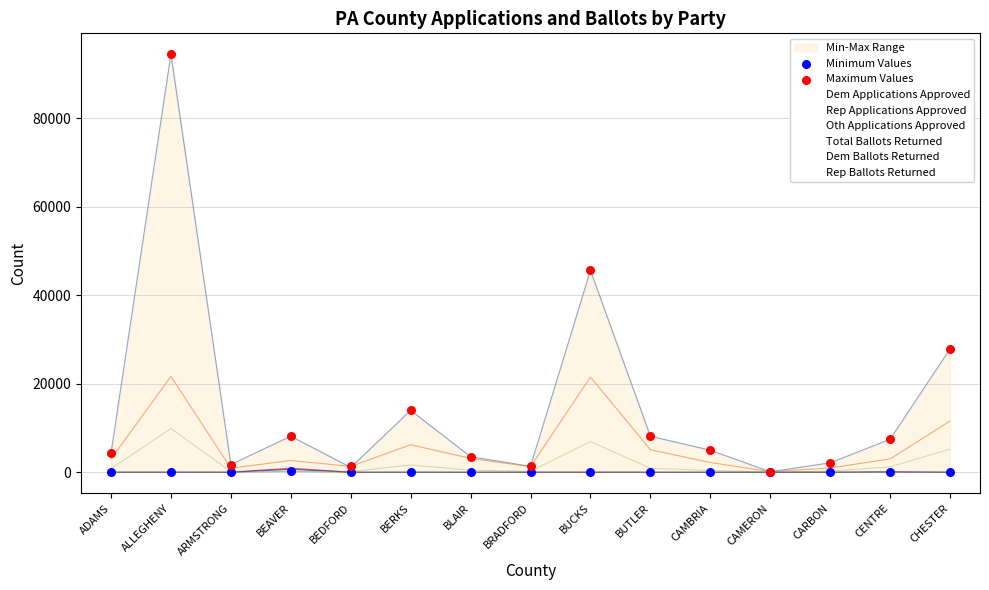

The Dem Applications Approved series shows 2137 at CARBON. True or false?

True